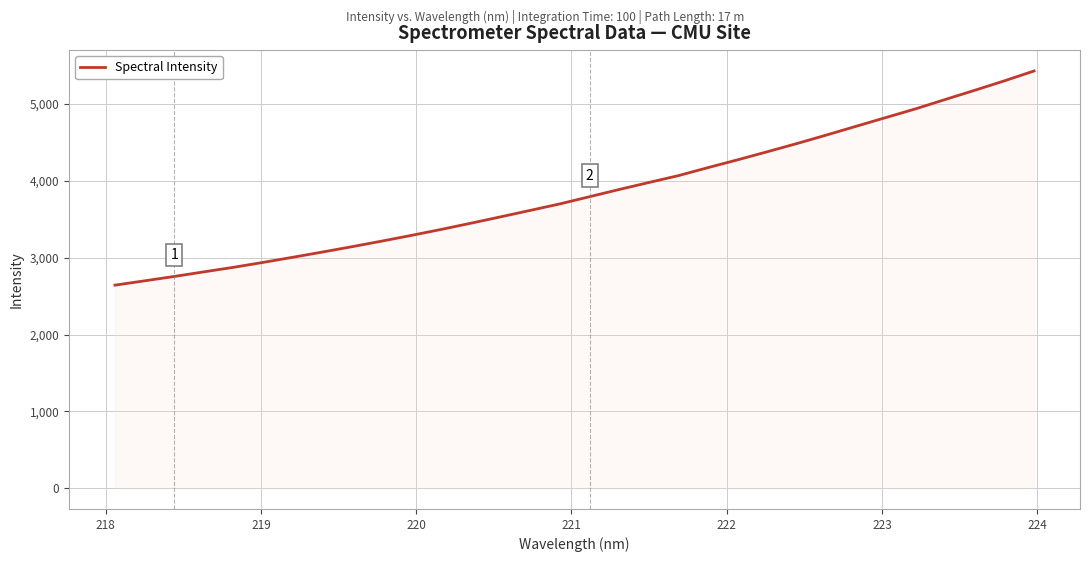

What is the minimum value shown in the chart?

2643.1